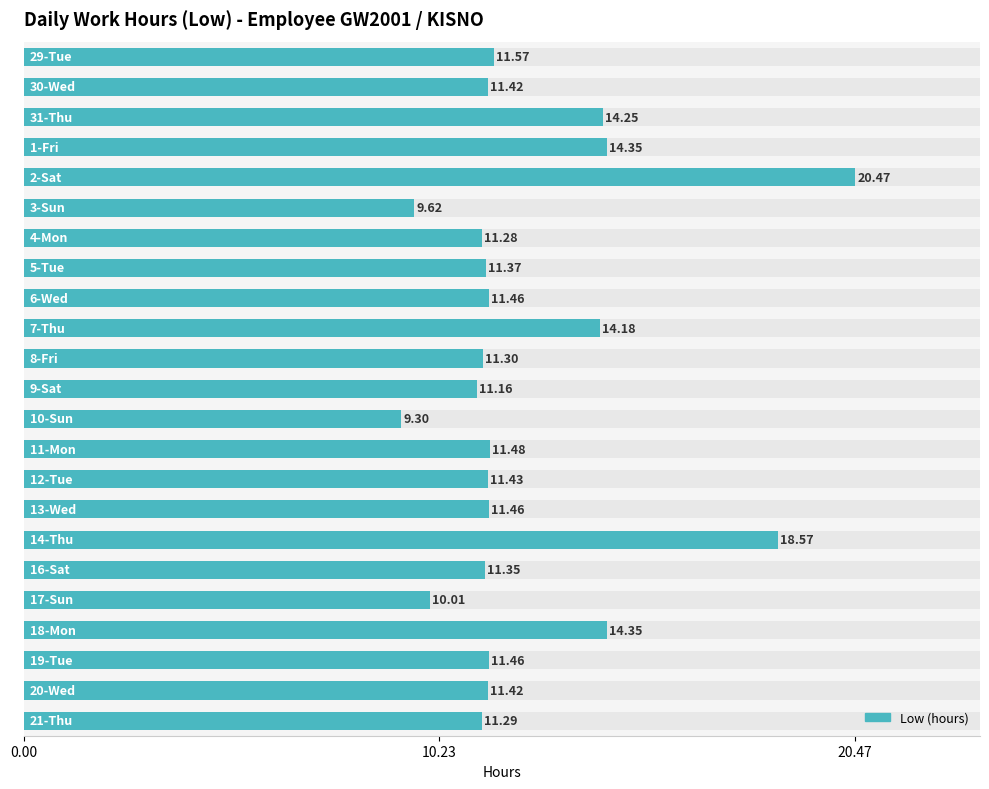

What is the minimum value shown in the chart?

9.3